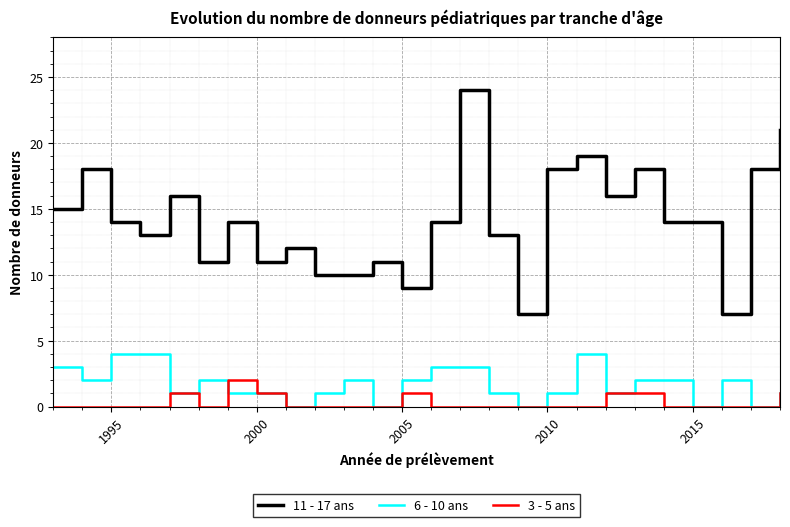

True or false: 11 - 17 ans and 6 - 10 ans cross at least once.

False